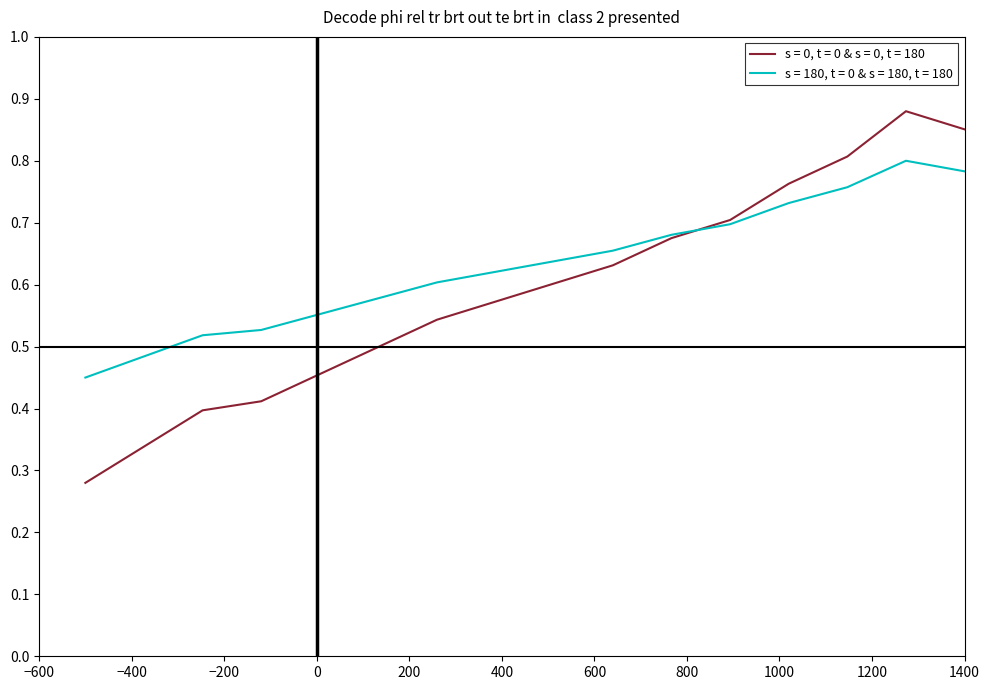

Which series has the largest total across all categories?

s = 180, t = 0 & s = 180, t = 180